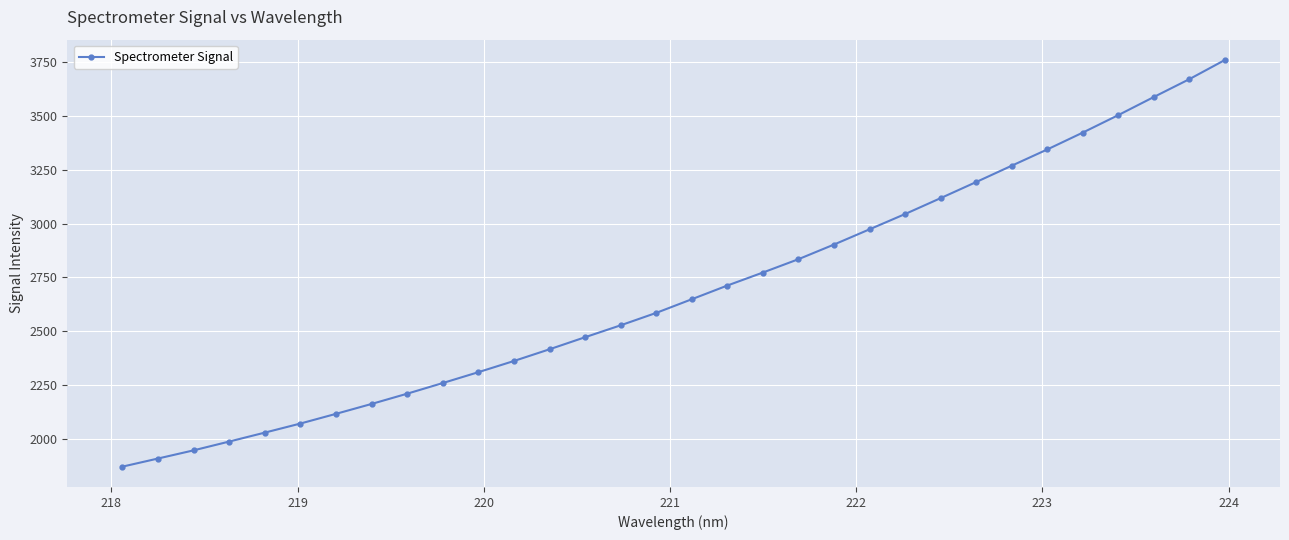

What is the minimum value shown in the chart?

1870.0